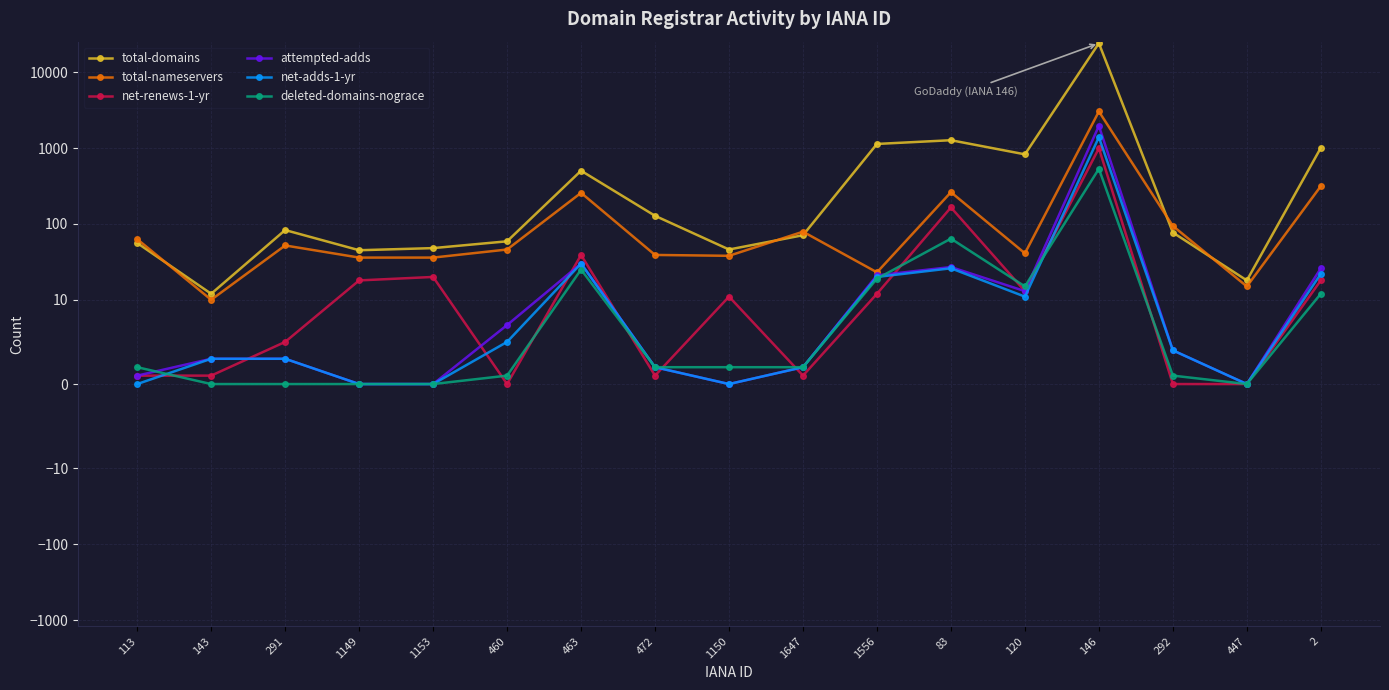

Which series has the widest spread of values?

total-domains